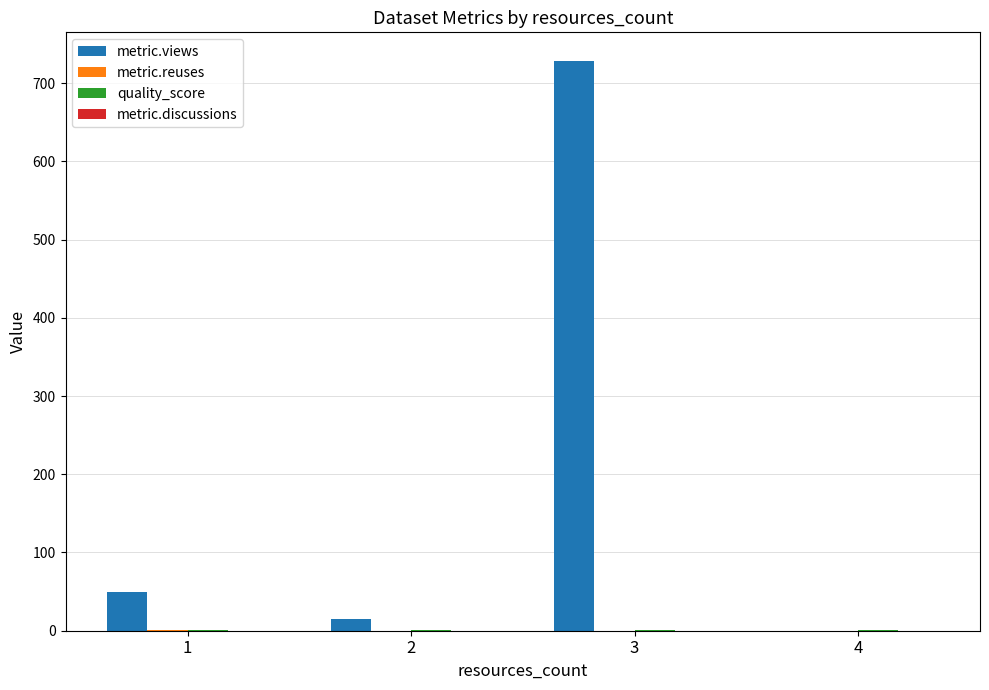

Which series changed the most between 3 and 4?

metric.views